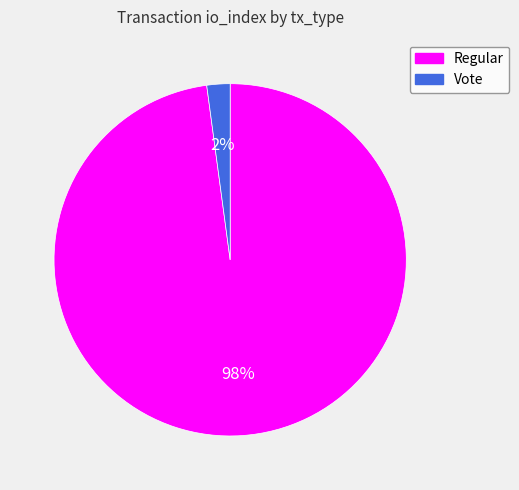

Is the sum of Regular and Vote greater than half?

Yes